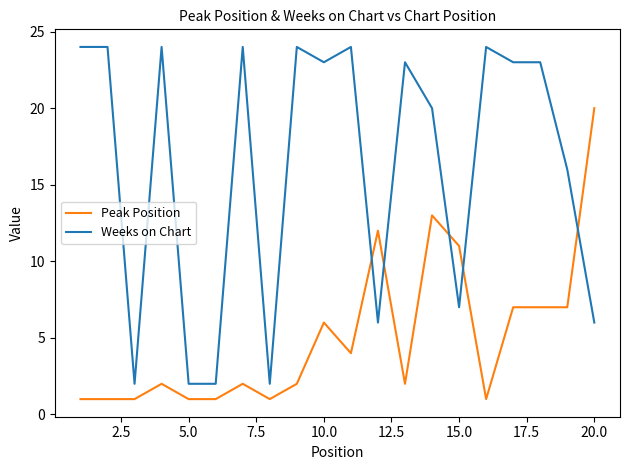

Reading right to left, extract all data points from this chart.

Peak Position: 20	7	7	7	1	11	13	2	12	4	6	2	1	2	1	1	2	1	1	1
Weeks on Chart: 6	16	23	23	24	7	20	23	6	24	23	24	2	24	2	2	24	2	24	24